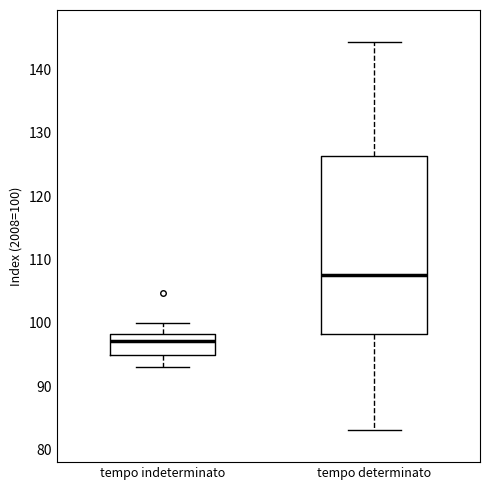

Which box has the highest median line?

tempo determinato